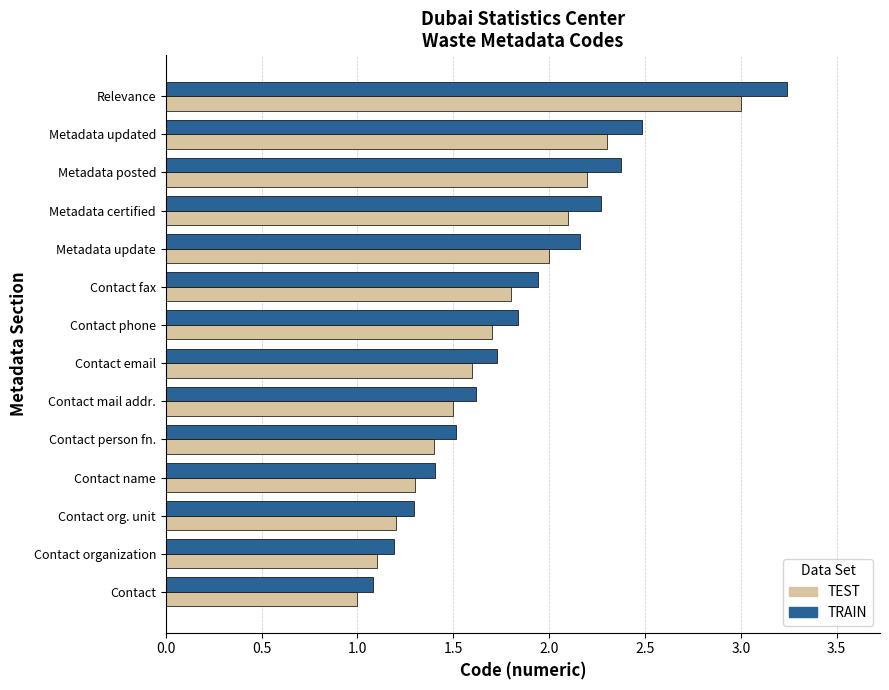

Rank the categories by TRAIN value from lowest to highest.

Contact, Contact organization, Contact org. unit, Contact name, Contact person fn., Contact mail addr., Contact email, Contact phone, Contact fax, Metadata update, Metadata certified, Metadata posted, Metadata updated, Relevance